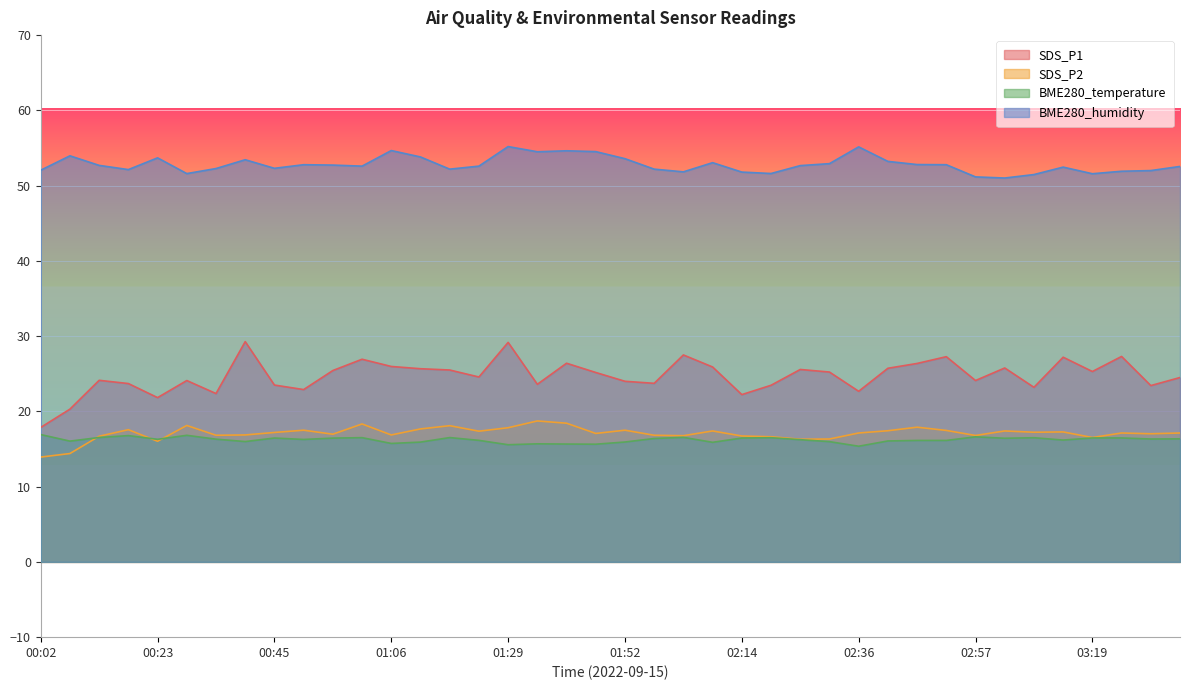

Count the number of data series in this chart.

4